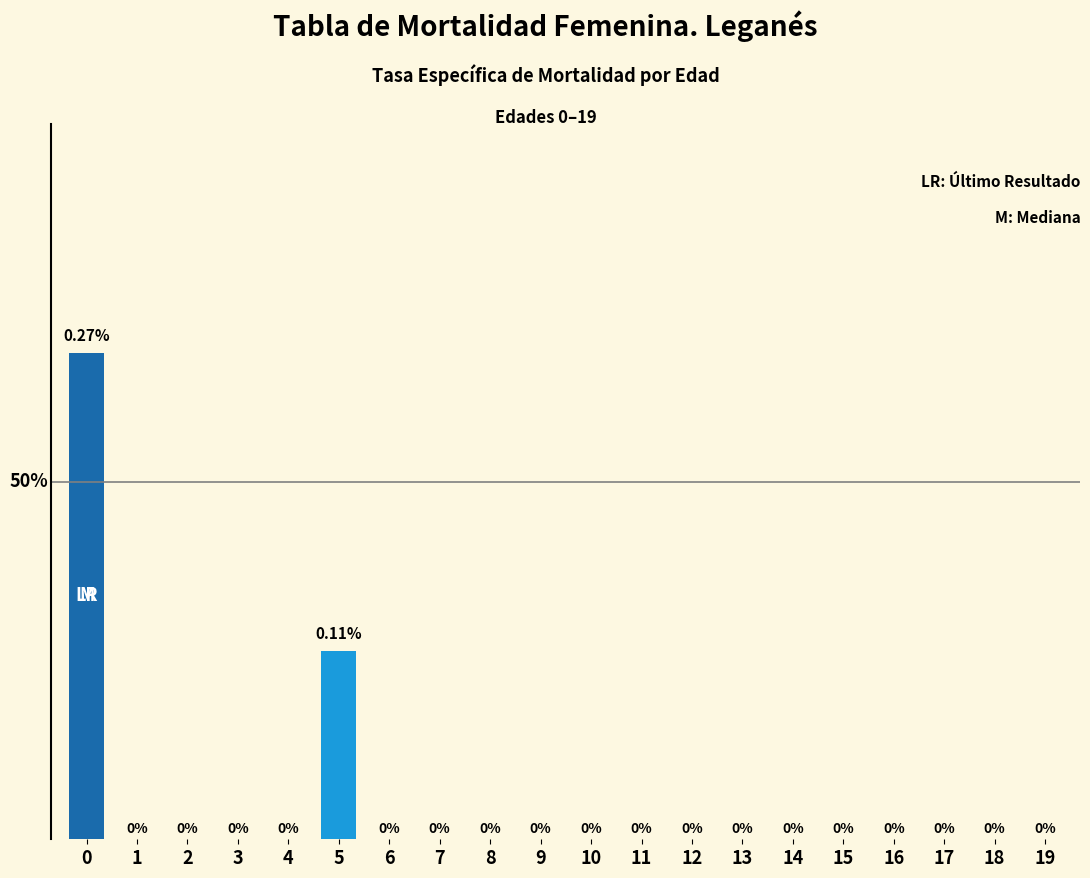

List the labels in order of value, largest first.

0, 5, 1, 2, 3, 4, 6, 7, 8, 9, 10, 11, 12, 13, 14, 15, 16, 17, 18, 19